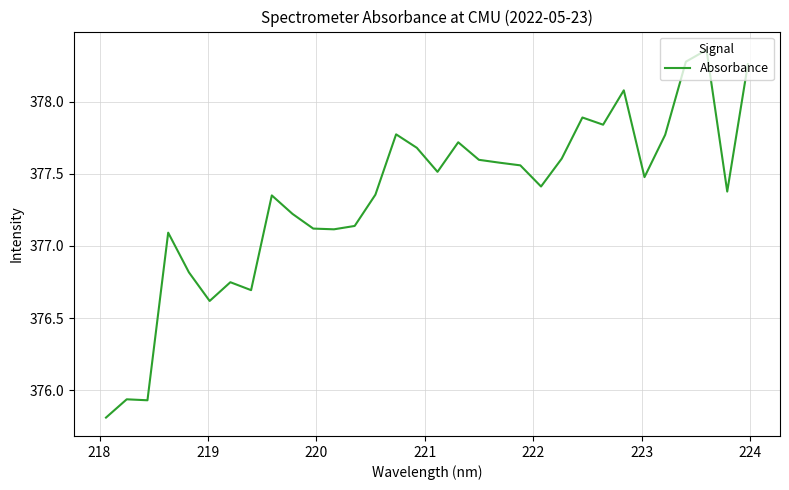

Count the number of values greater than 377.

25